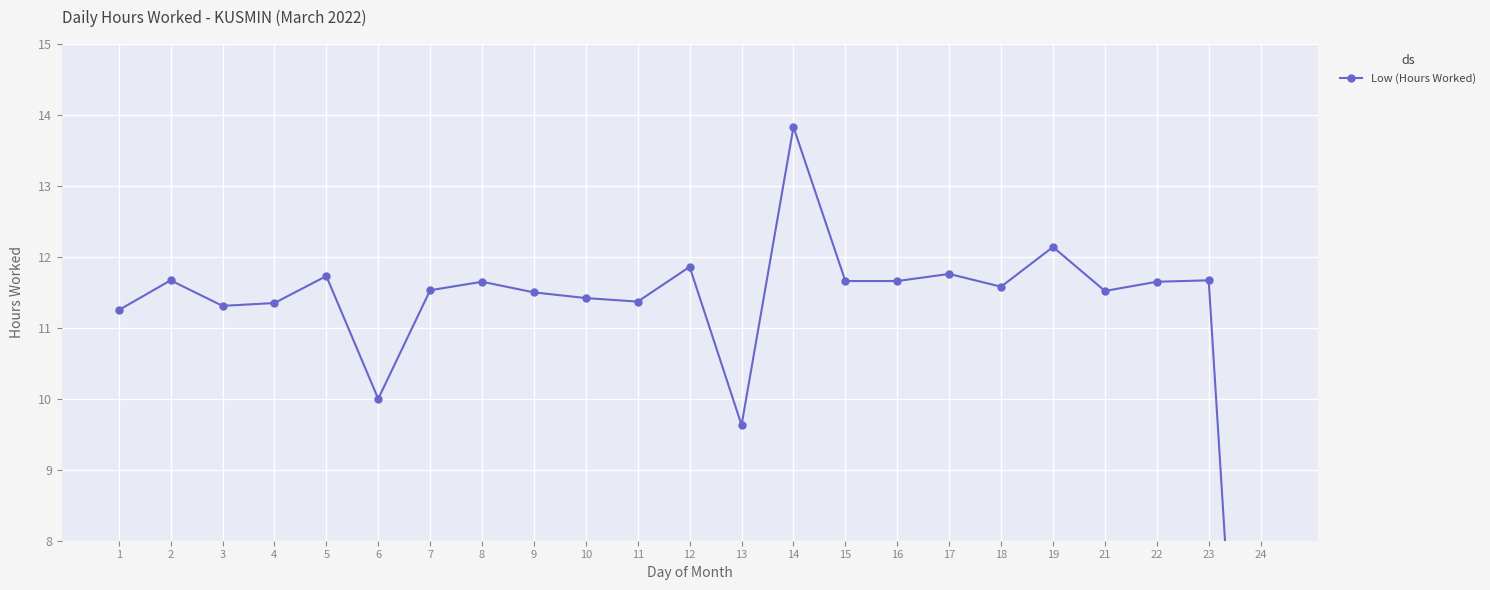

What is the difference between the second highest and second lowest values?

2.5